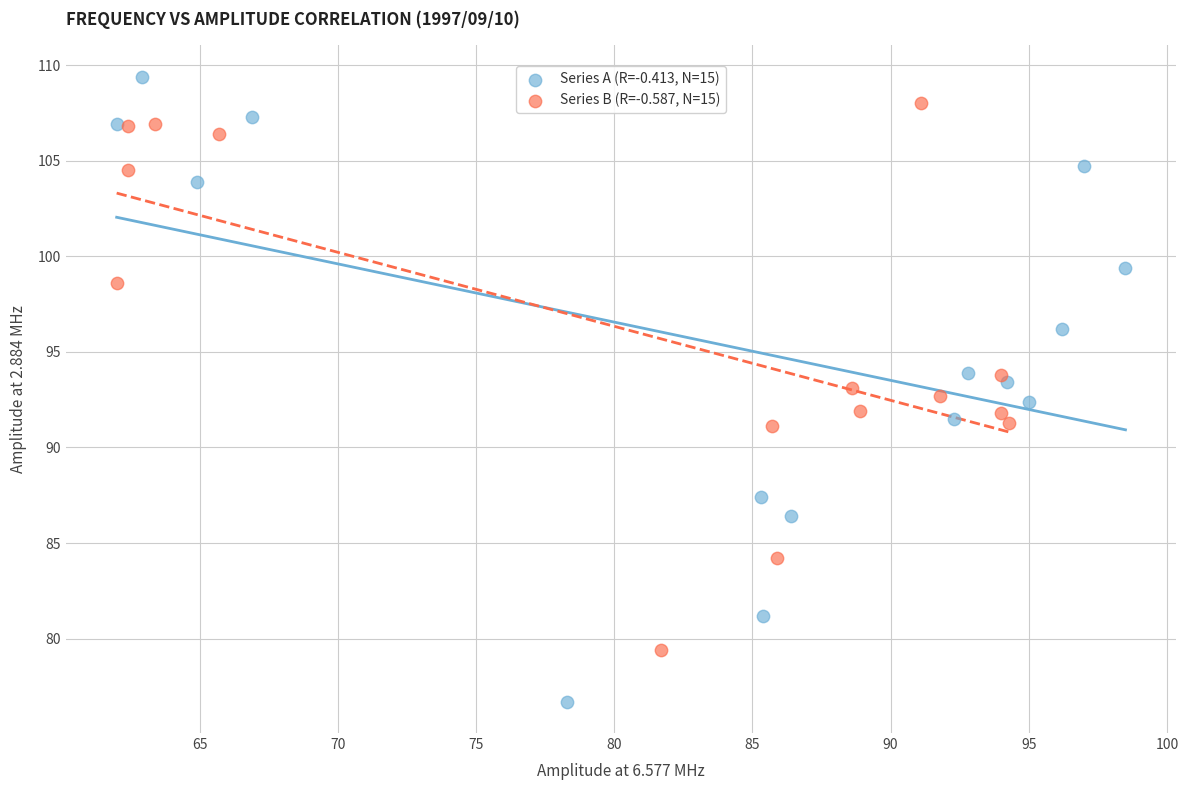

Which series reaches the minimum Y coordinate?

Series A (R=-0.413, N=15)